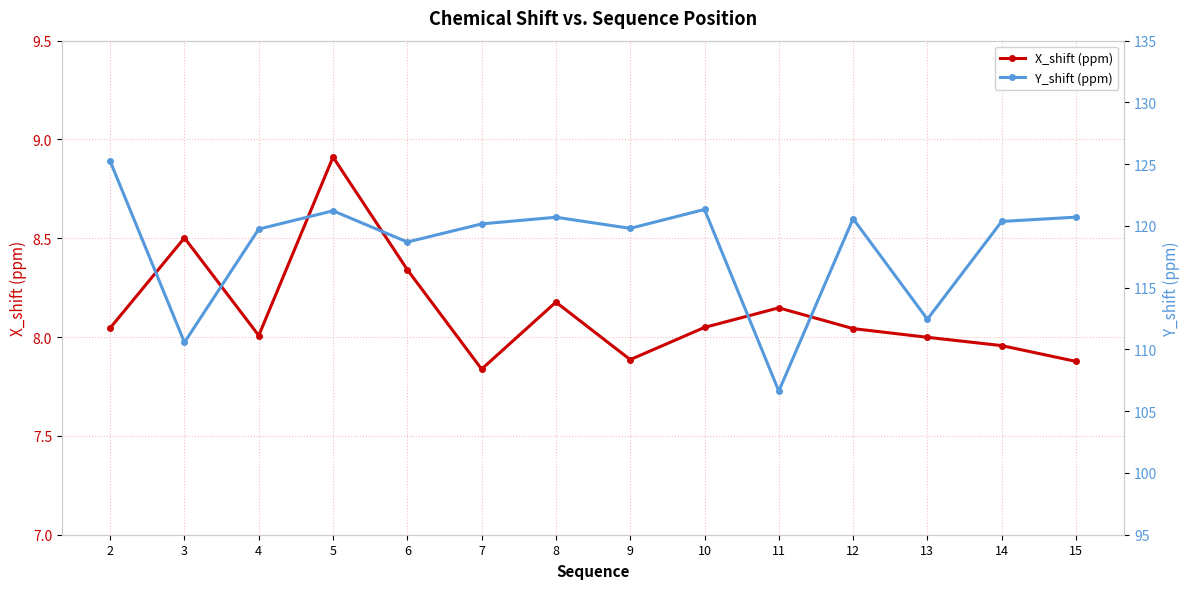

Where is the first local maximum for Y_shift (ppm)?

5